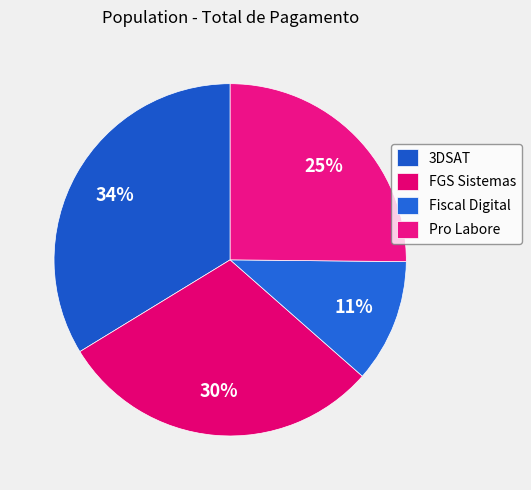

Is there any slice that represents more than half of the pie?

No